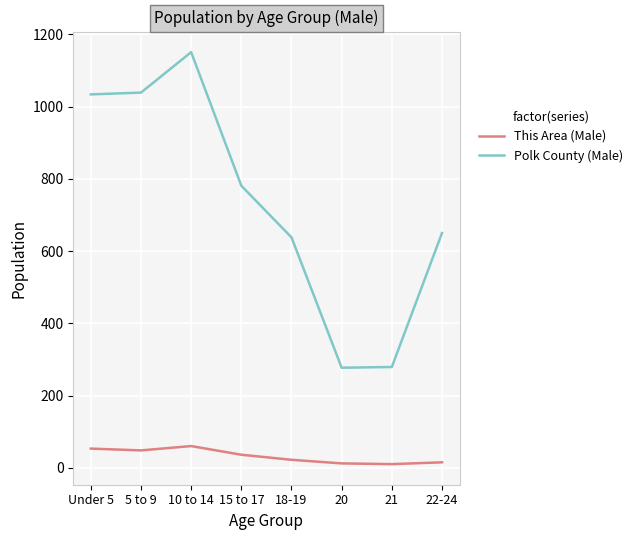

True or false: Polk County (Male) and This Area (Male) intersect in this chart.

False